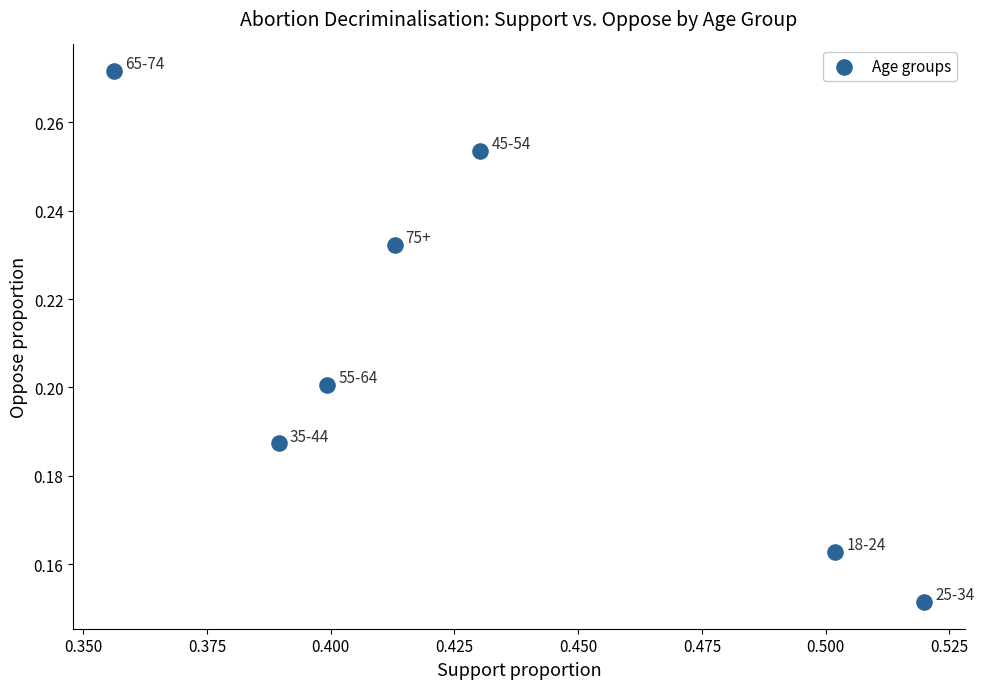

What is the average X value?

0.4